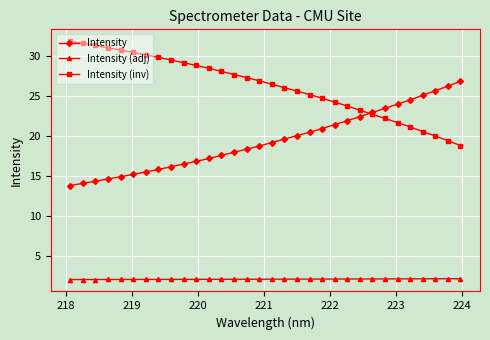

What is the lowest value of the Intensity series?

13.9